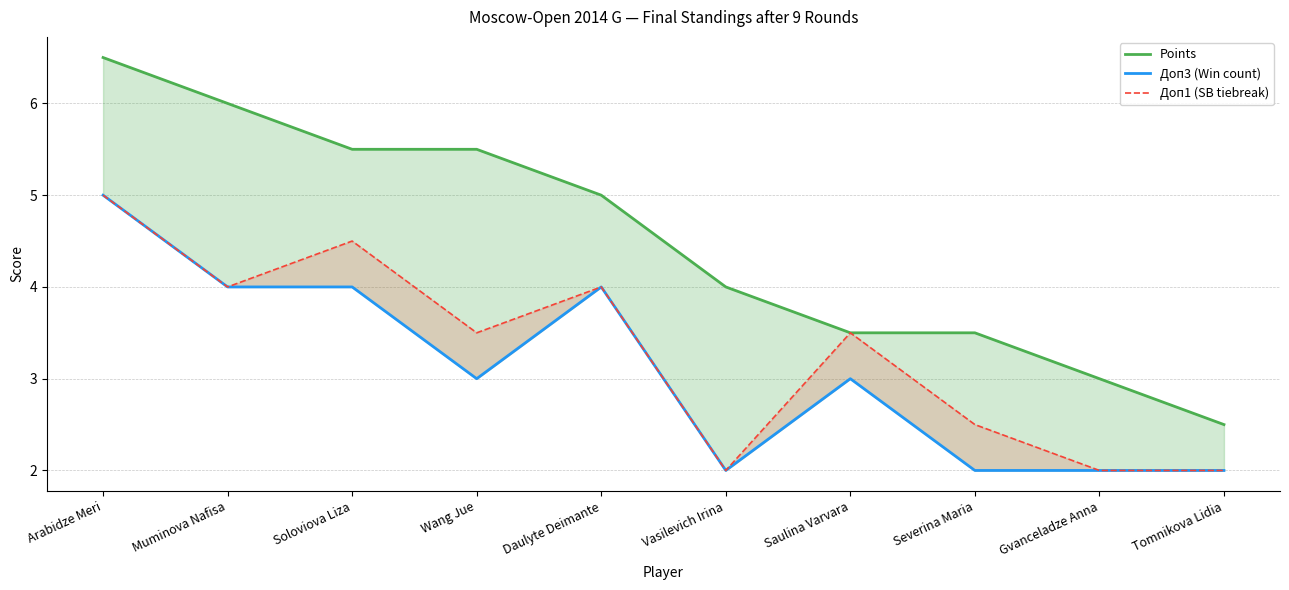

Is it true that Points equals 5.5 at Soloviova Liza?

True